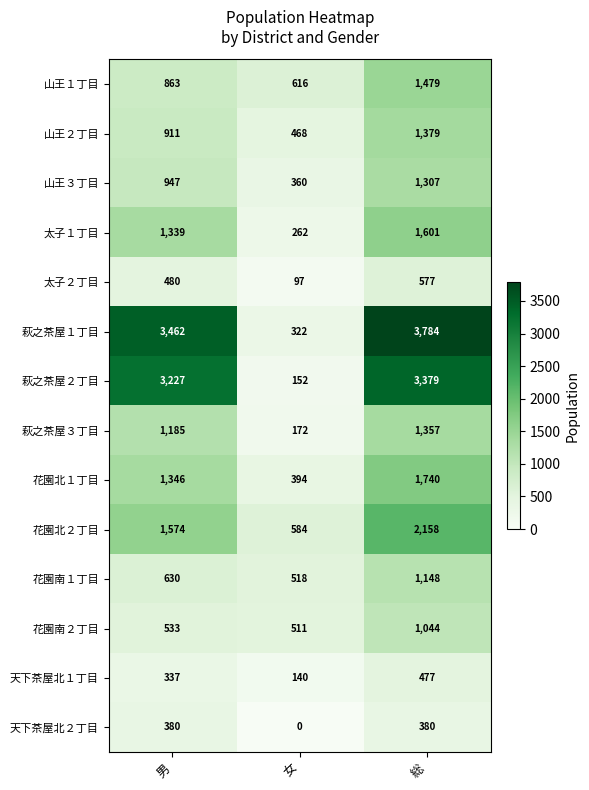

Is it true that 花園南２丁目 equals 446 at 総?

False